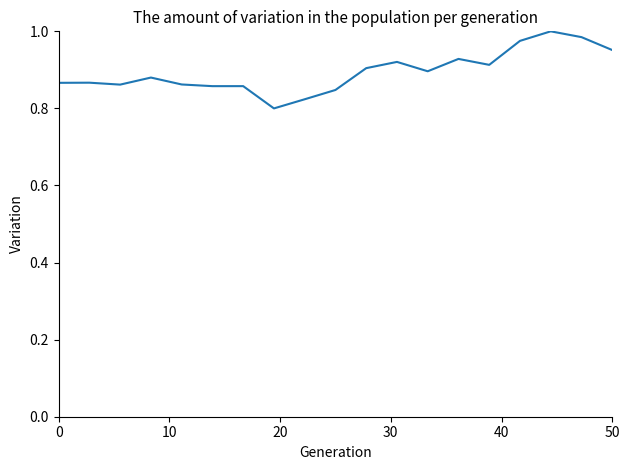

The chart shows a value of 0.6 at 0. True or false?

False